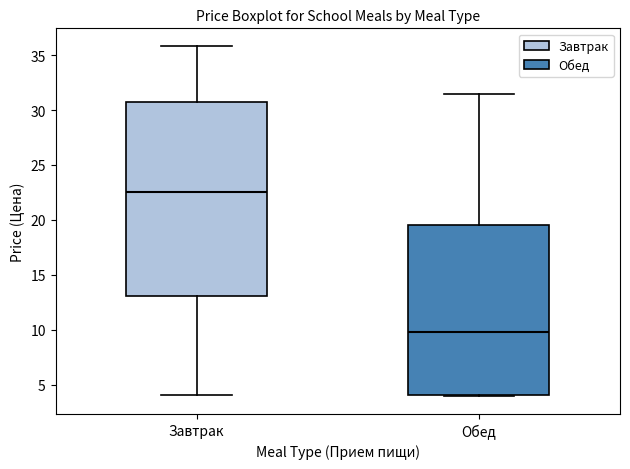

Reading left to right, read every box against the y-axis: the position of its median line, the range the box covers, and the ends of its whiskers. The values are not printed on the chart, so give them approximately, as read against the axis.

Завтрак: median 22.5, box 13.0 to 30.5, whiskers 4.0 to 36.0
Обед: median 10.0, box 4.0 to 19.5, whiskers 4.0 to 31.5